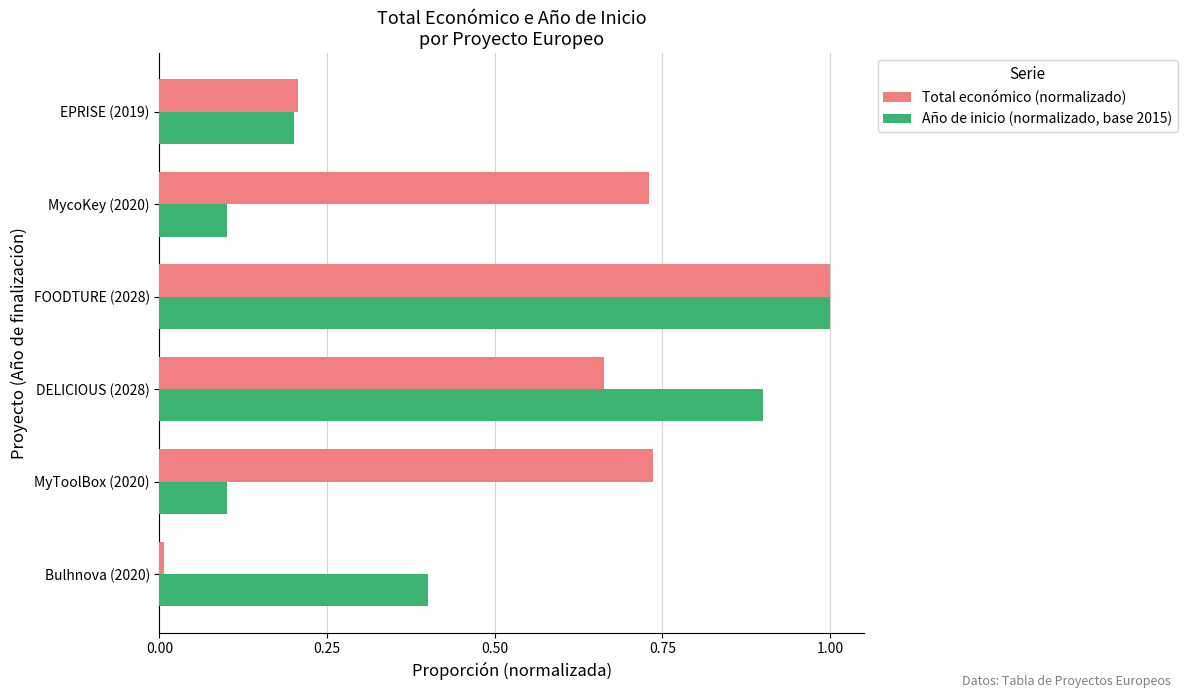

Is it true that Año de inicio (normalizado, base 2015) equals 0.4 at Bulhnova (2020)?

True